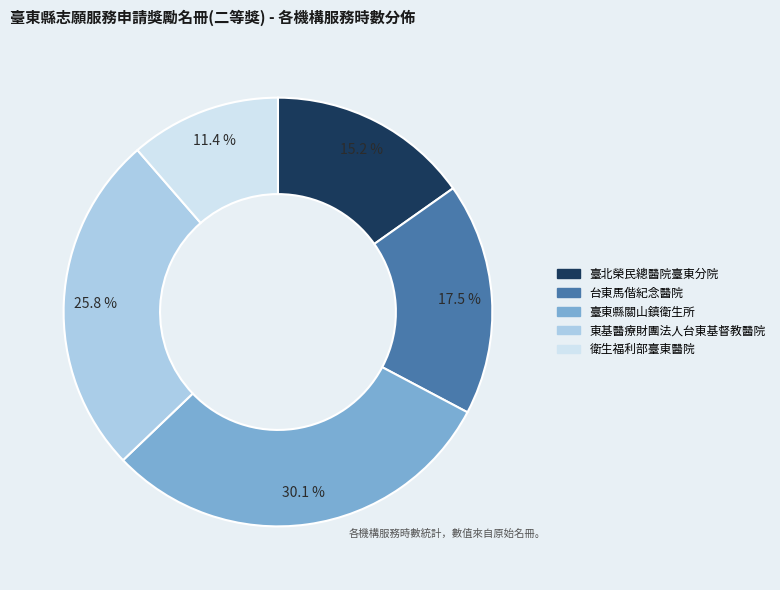

To the nearest percent, what is the average slice percentage?

20%